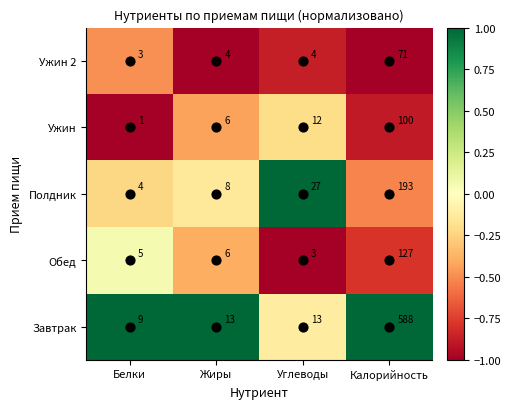

What value does the Обед series have at Калорийность?

127